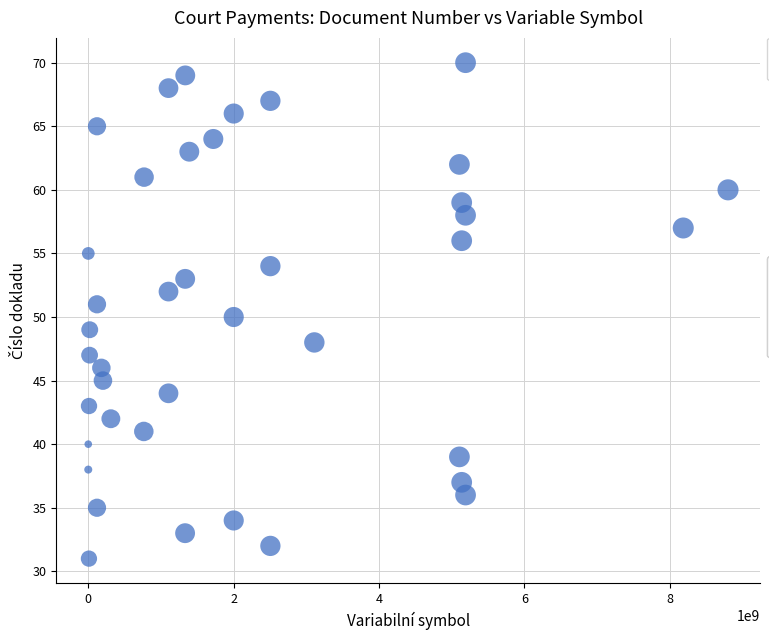

What is the range of Y values (max minus min)?

39